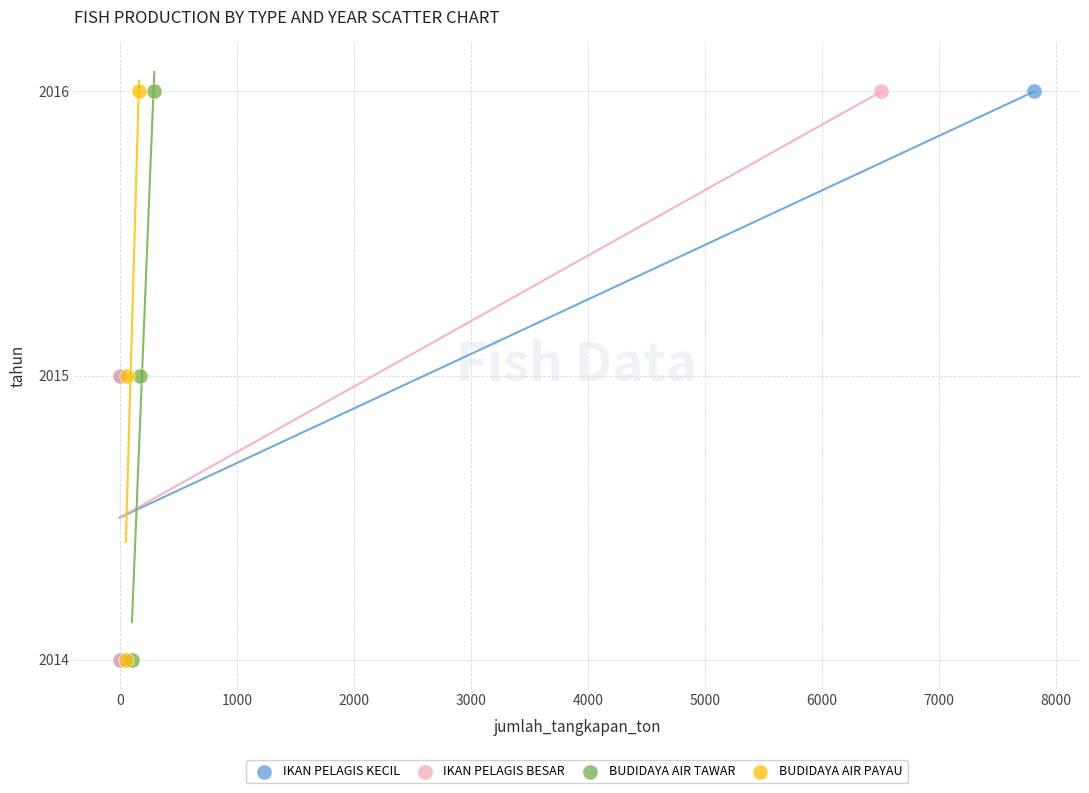

What are all the series names shown in the legend?

IKAN PELAGIS KECIL, IKAN PELAGIS BESAR, BUDIDAYA AIR TAWAR, BUDIDAYA AIR PAYAU